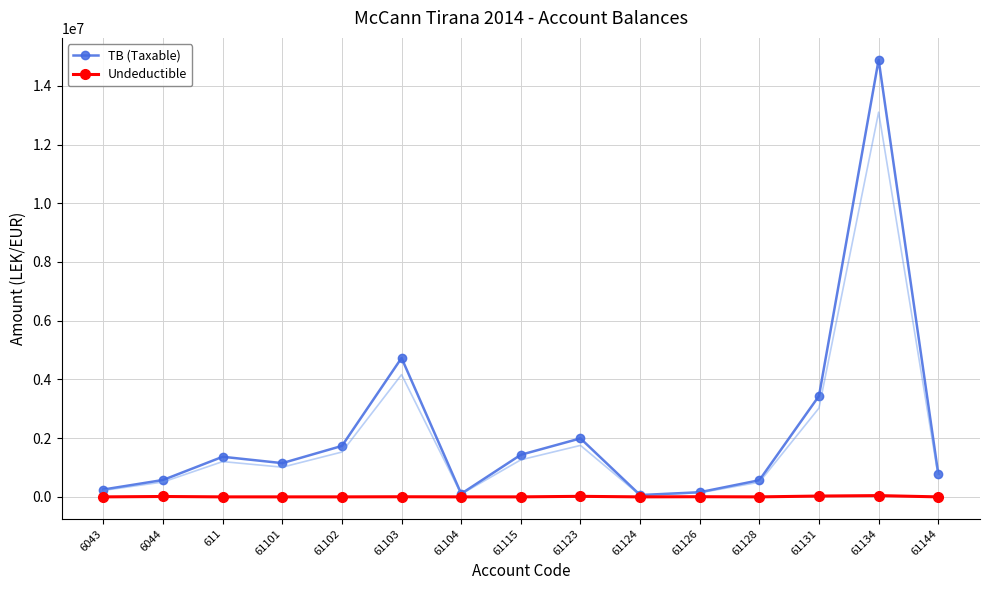

True or false: Undeductible and TB (Taxable) intersect in this chart.

False